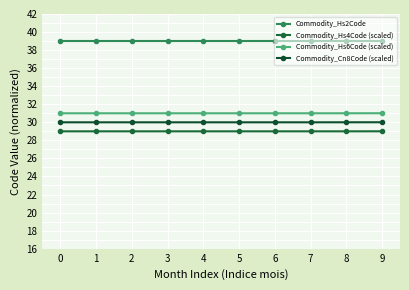

The Commodity_Cn8Code (scaled) series shows 49.0 at 6. True or false?

False